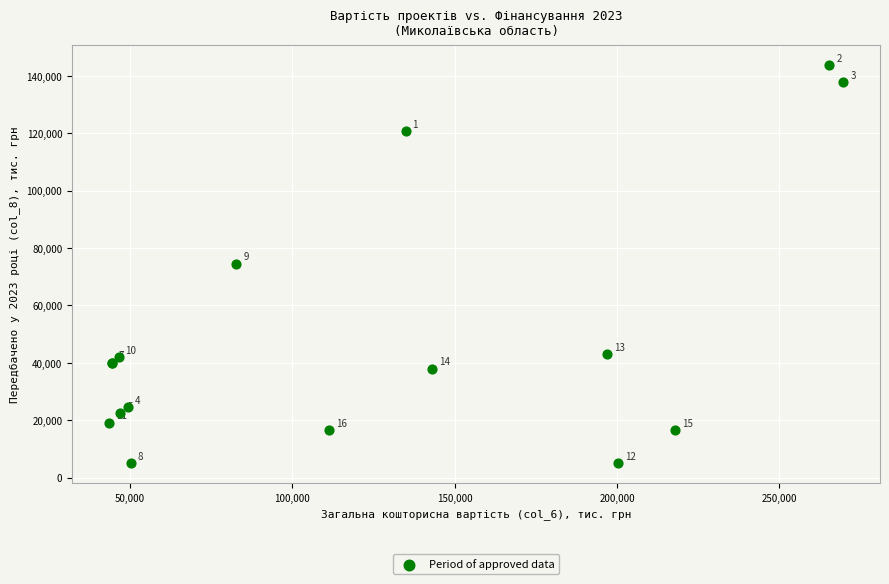

What Y value in the scatter plot is closest to 74323?

74545.0